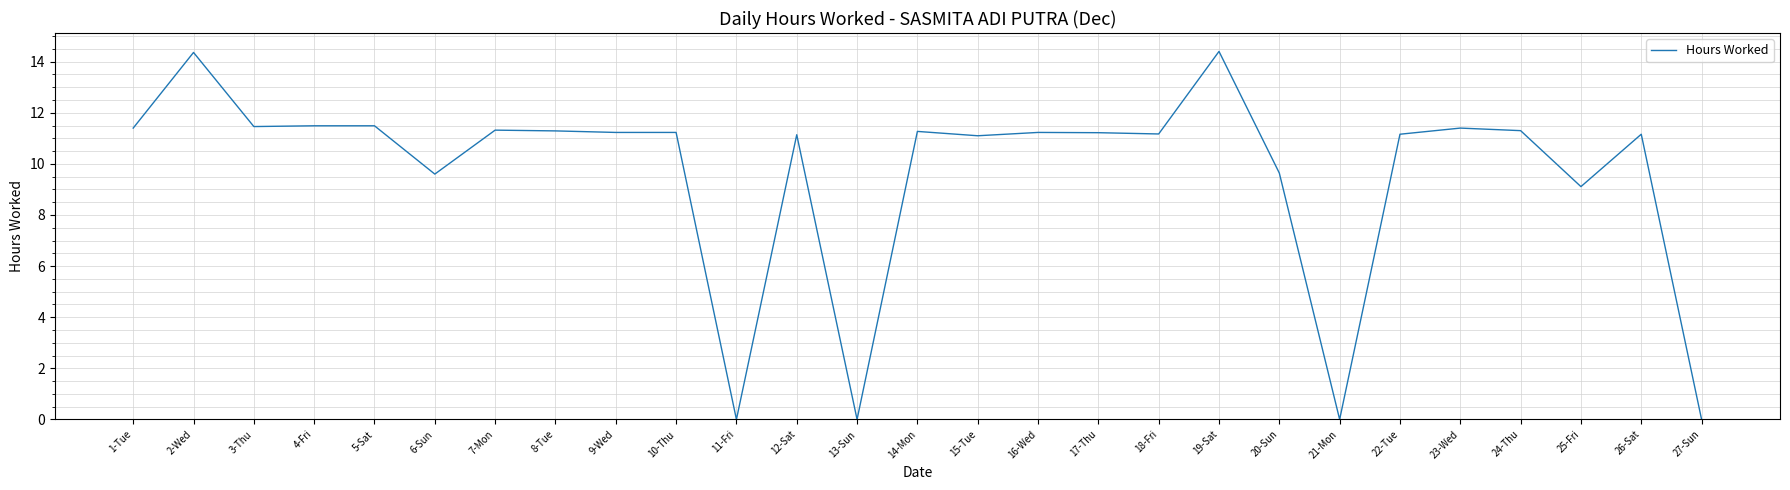

What position from the right is 22-Tue?

6